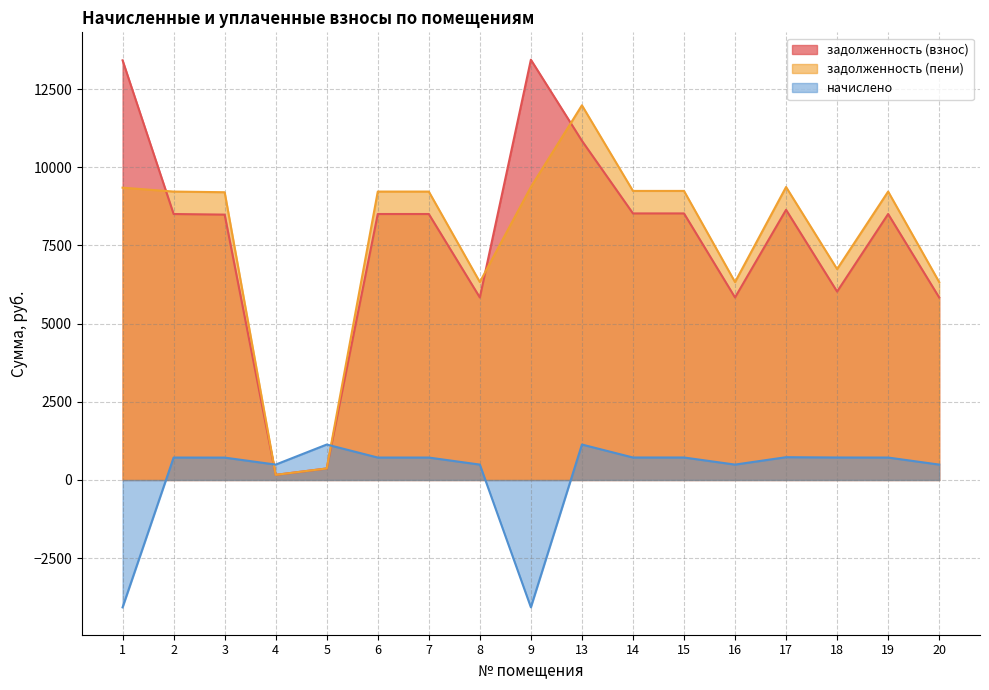

What value does the задолженность (пени) series have at 18?

6744.1